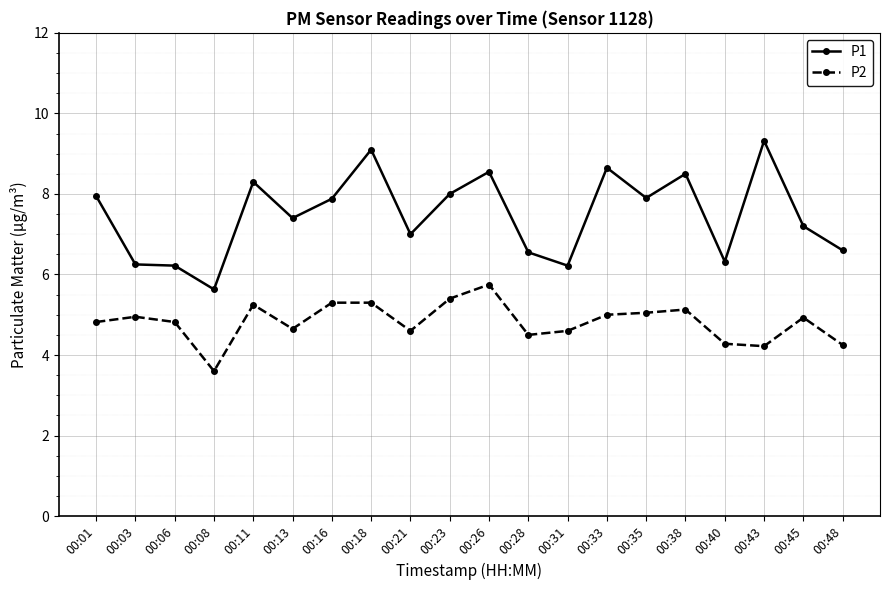

What is the highest value of the P2 series?

5.8